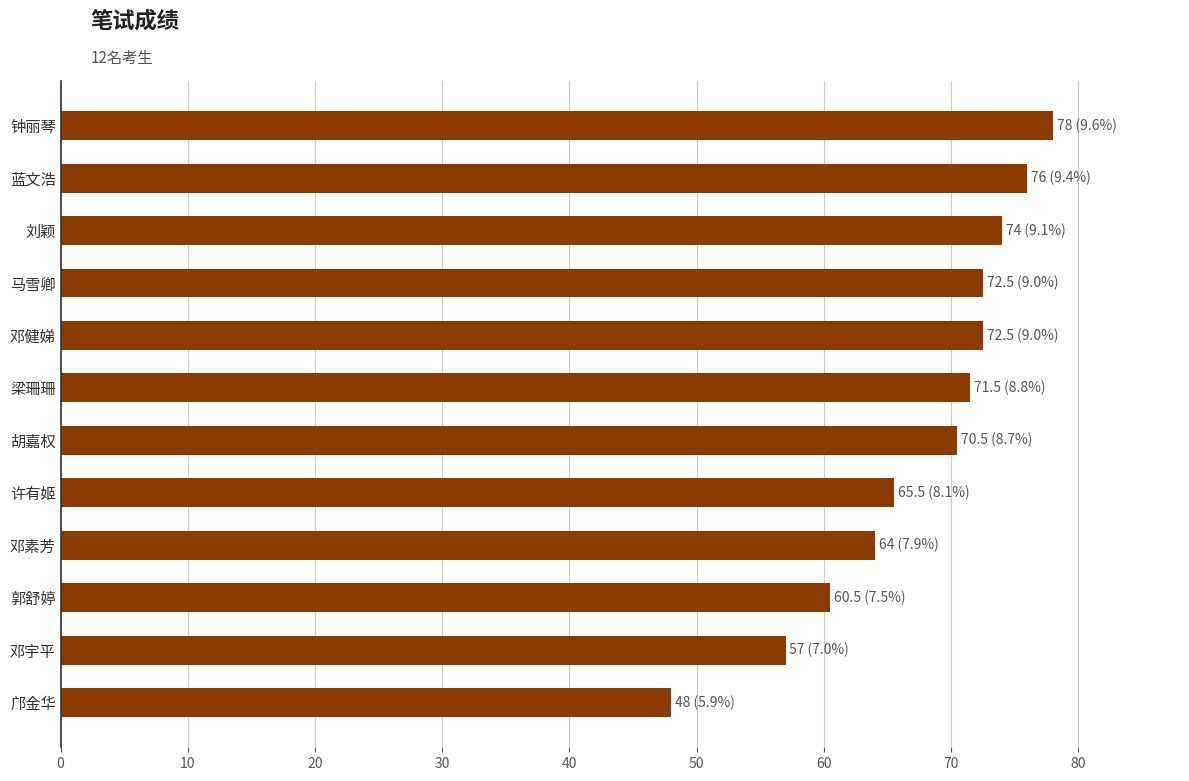

The value at 邓宇平 is 57.0. True or false?

True